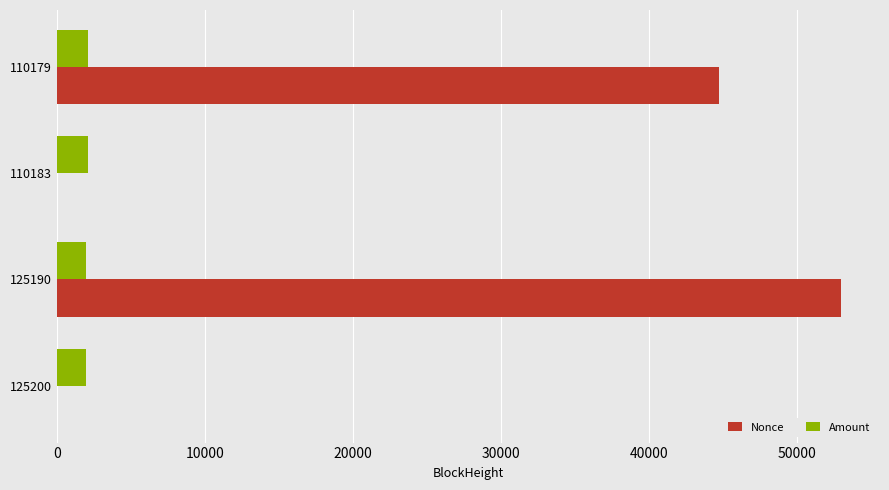

At which label is Nonce closest to 26482?

110179